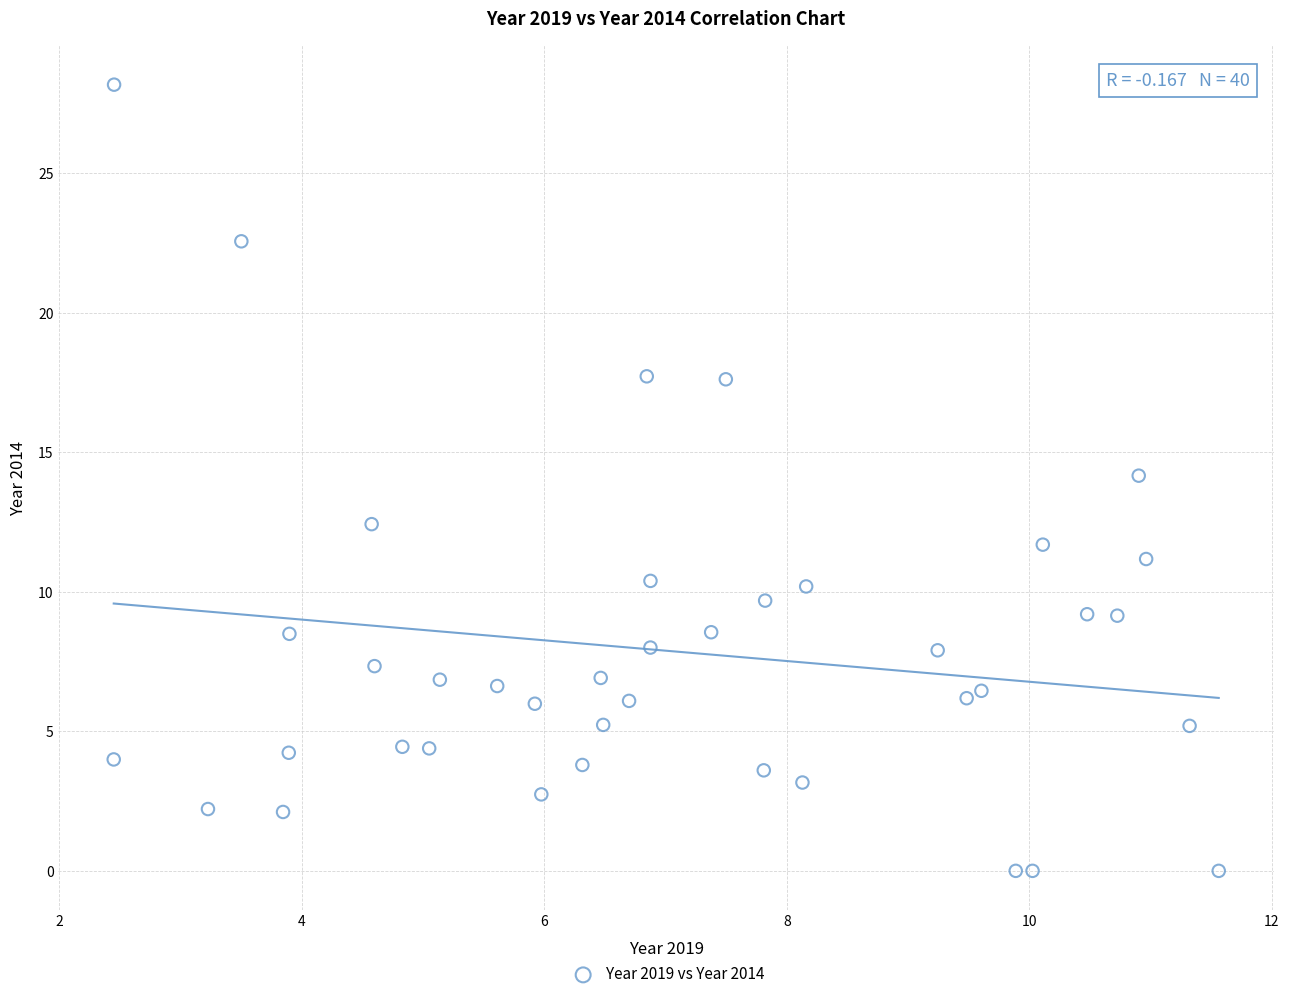

What is the range of Y values (max minus min)?

28.2